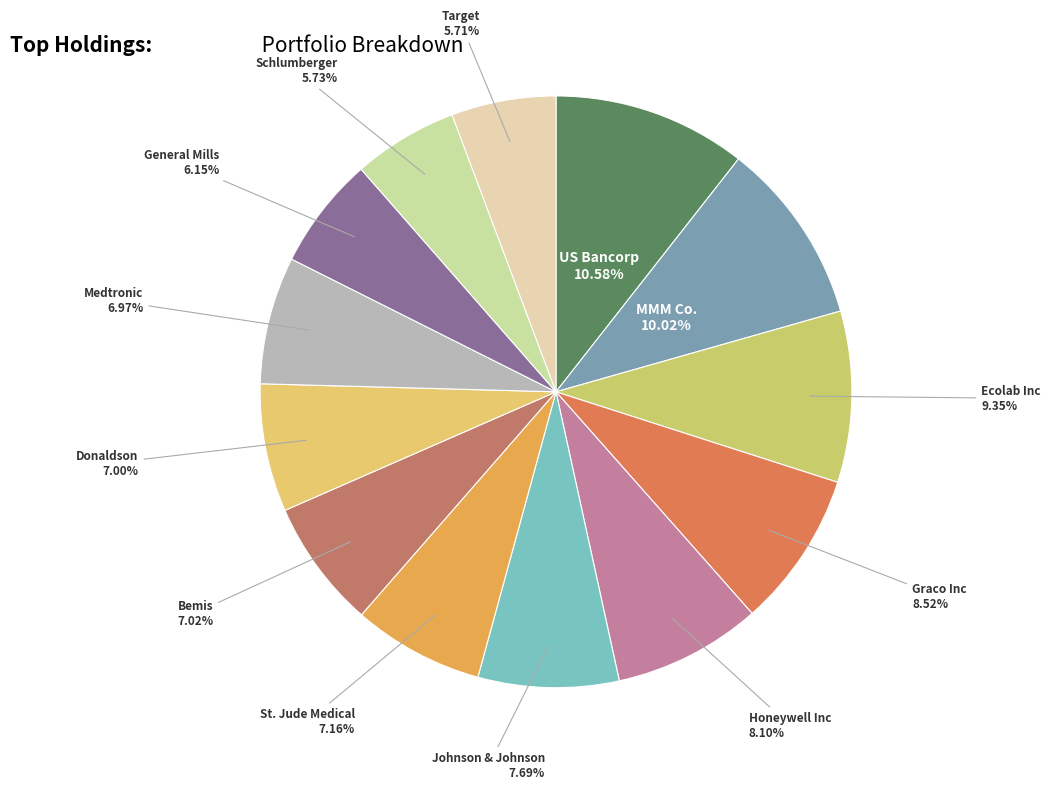

Which slice is the largest?

US Bancorp